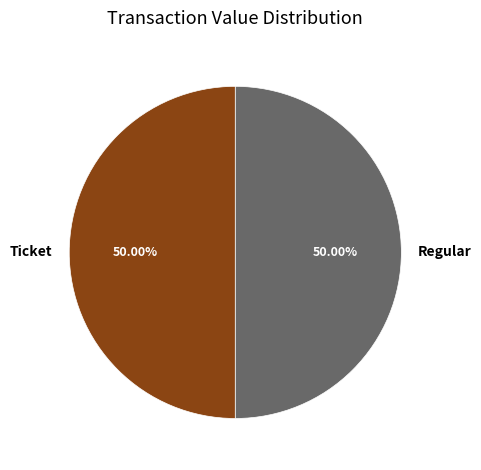

Is the sum of Ticket and Regular greater than half?

Yes